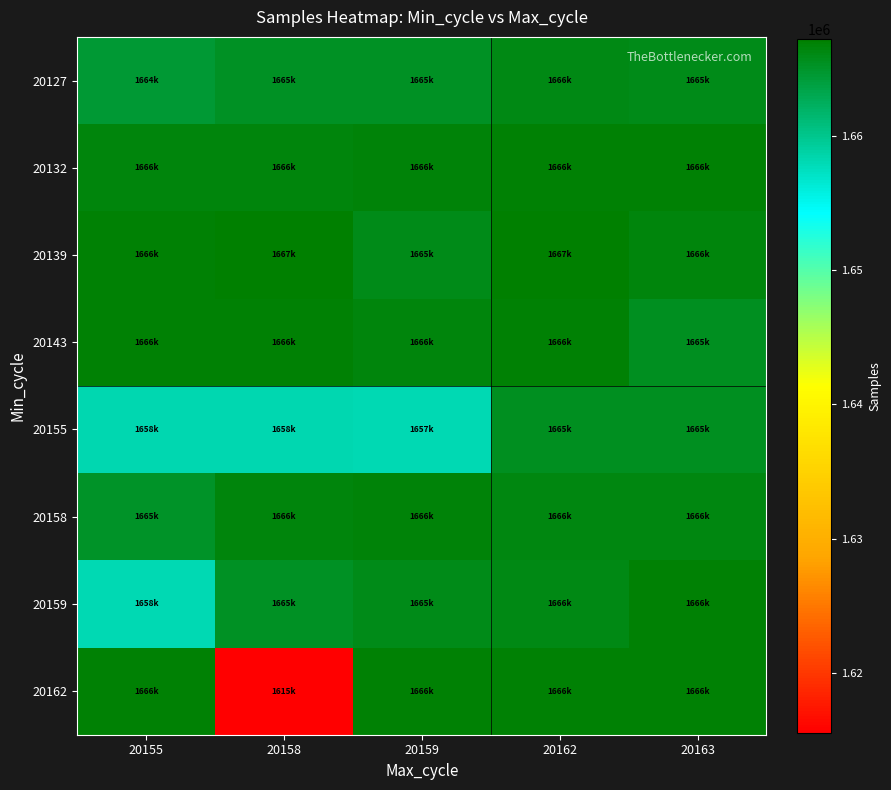

How many distinct data groups are displayed?

8